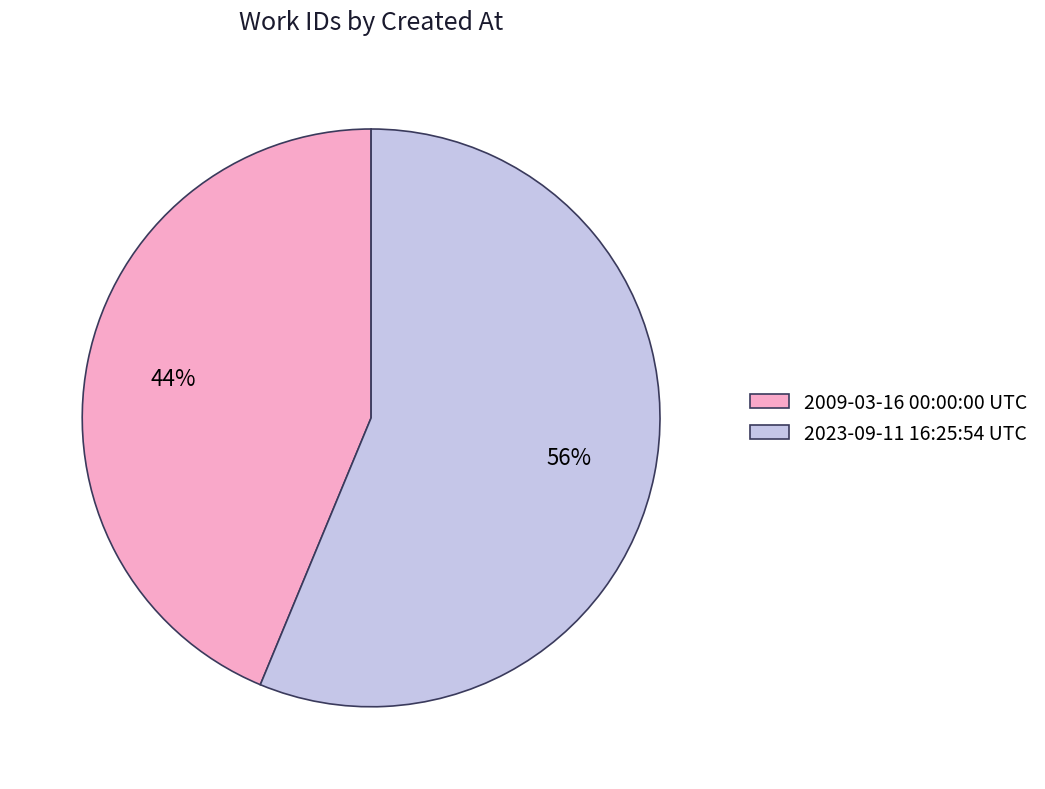

How many segments does this pie chart have?

2